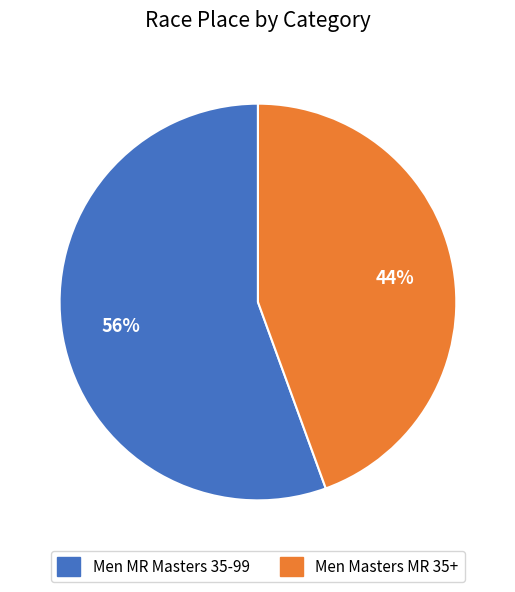

Between Men Masters MR 35+ and Men MR Masters 35-99, which is larger?

Men MR Masters 35-99